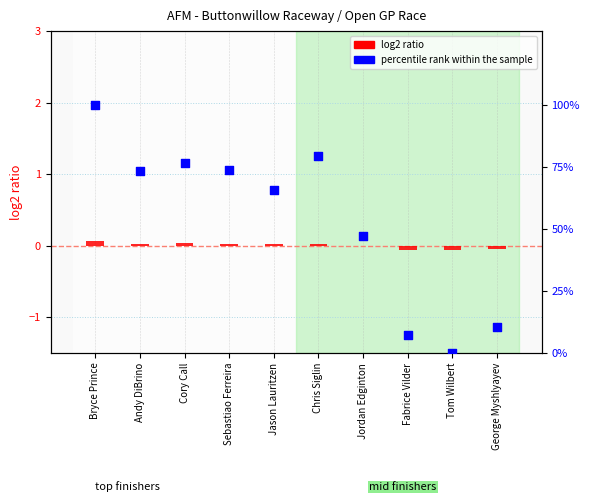

Which series has the largest Y range (max minus min)?

percentile rank within the sample